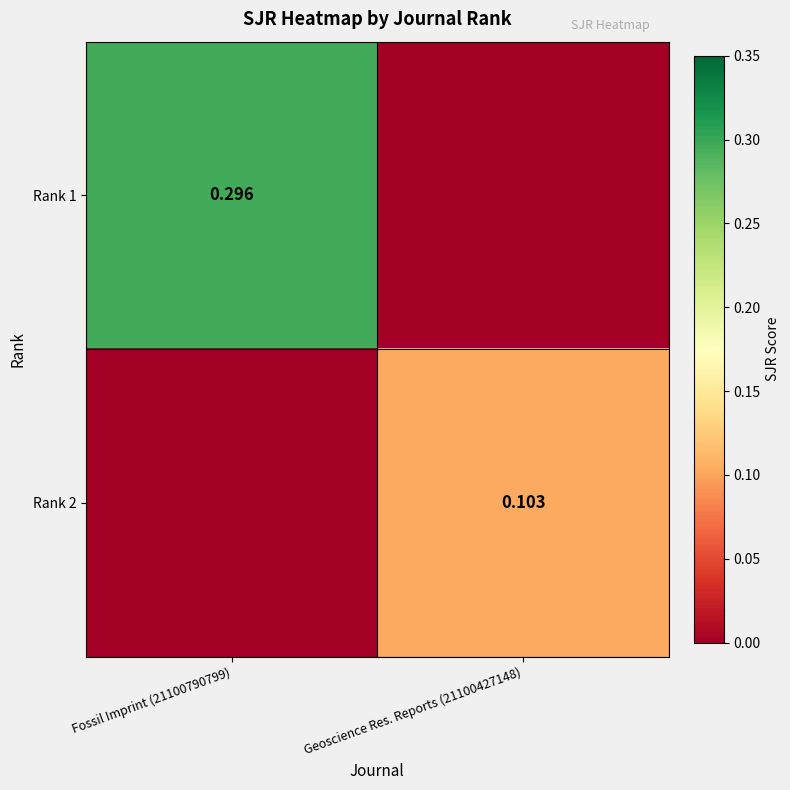

What is the difference between the highest and lowest values at Geoscience Res. Reports (21100427148)?

0.1